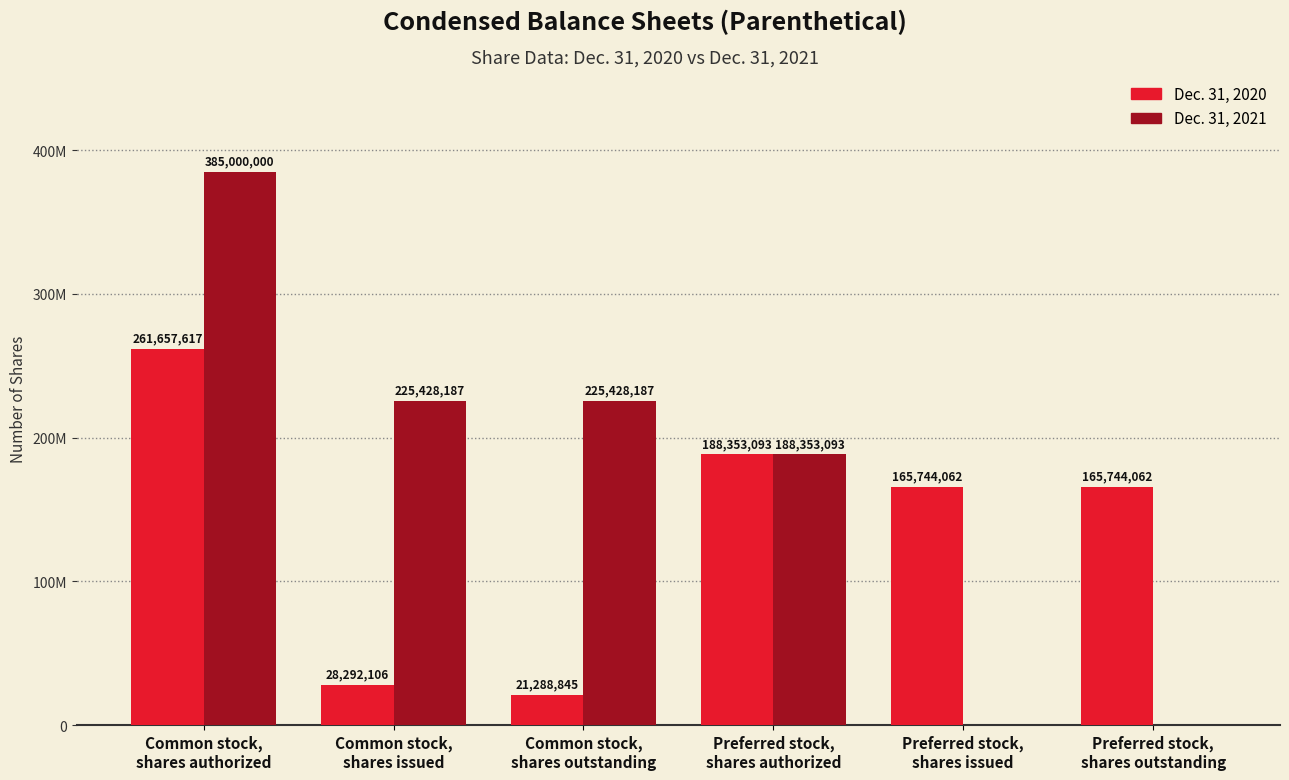

What is the highest value of the Dec. 31, 2020 series?

261657617